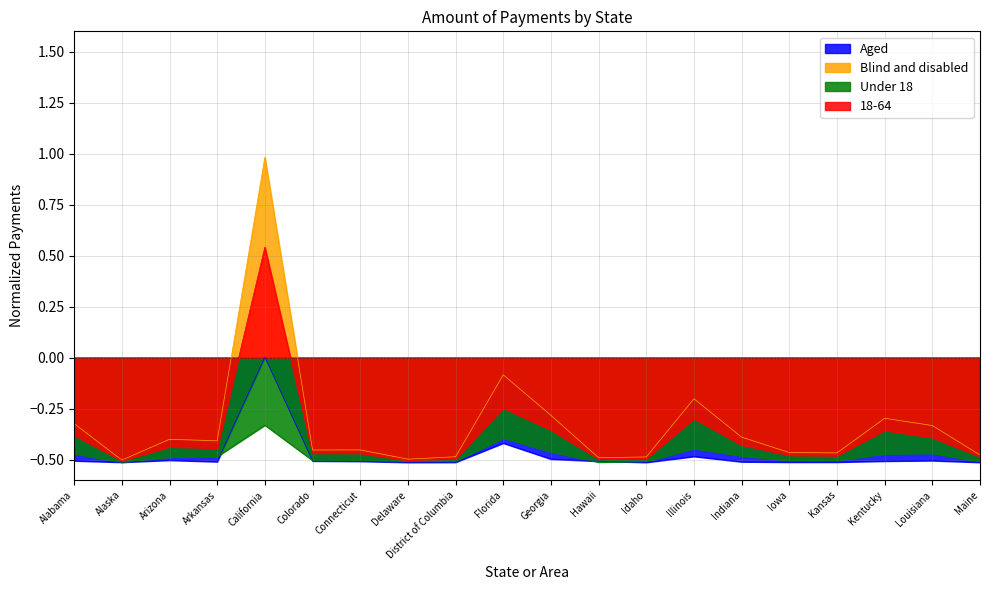

What position from the left is Delaware?

8